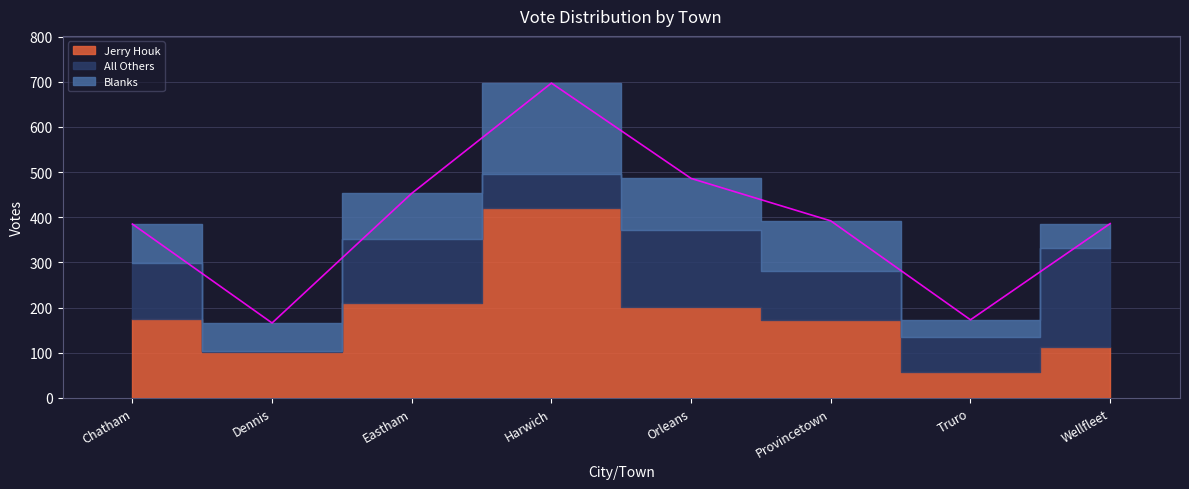

Which series has the widest spread of values?

Jerry Houk